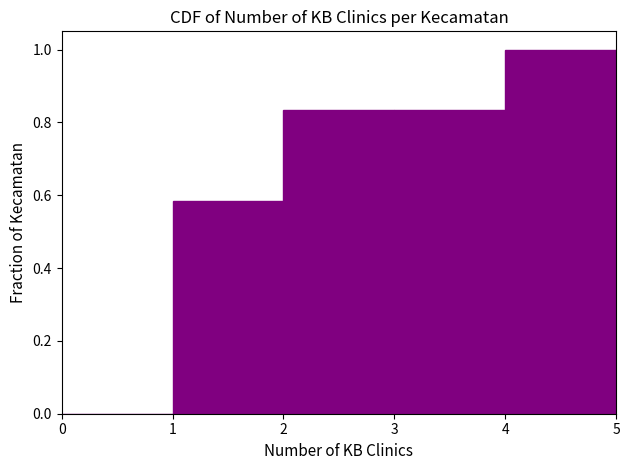

Reading left to right, list every bar in this chart as the range it spans on the x-axis followed by its height. The values are not printed on the chart, so give them approximately, as read against the axis.

0 to 1: 0
1 to 2: 0.58
2 to 3: 0.84
3 to 4: 0.84
4 to 5: 1.00